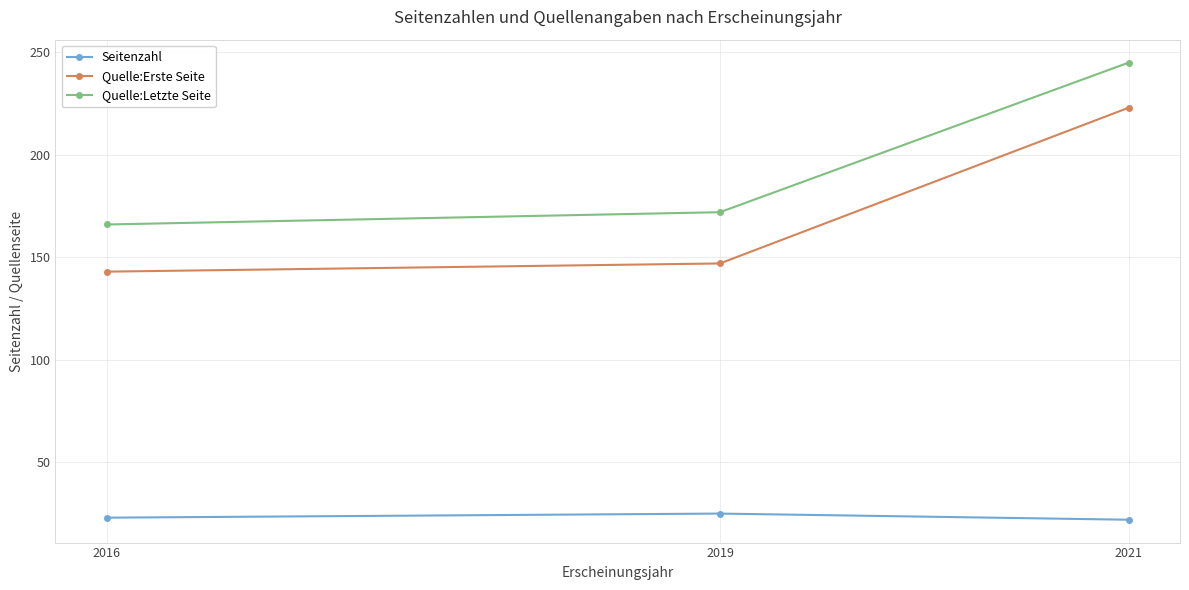

At which label is Quelle:Letzte Seite closest to 205?

2019